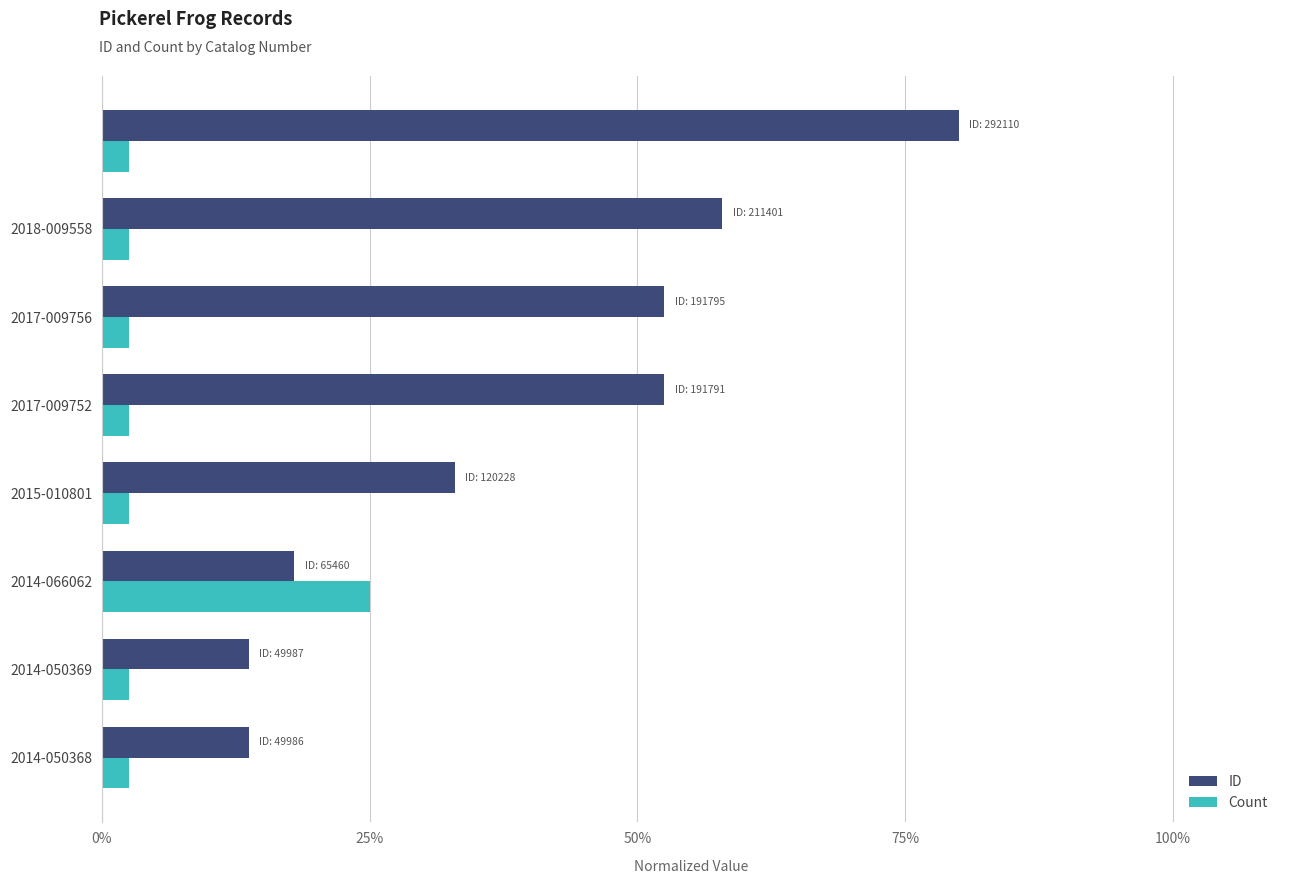

What is the difference between the maximum and minimum values in the ID series?

66.3